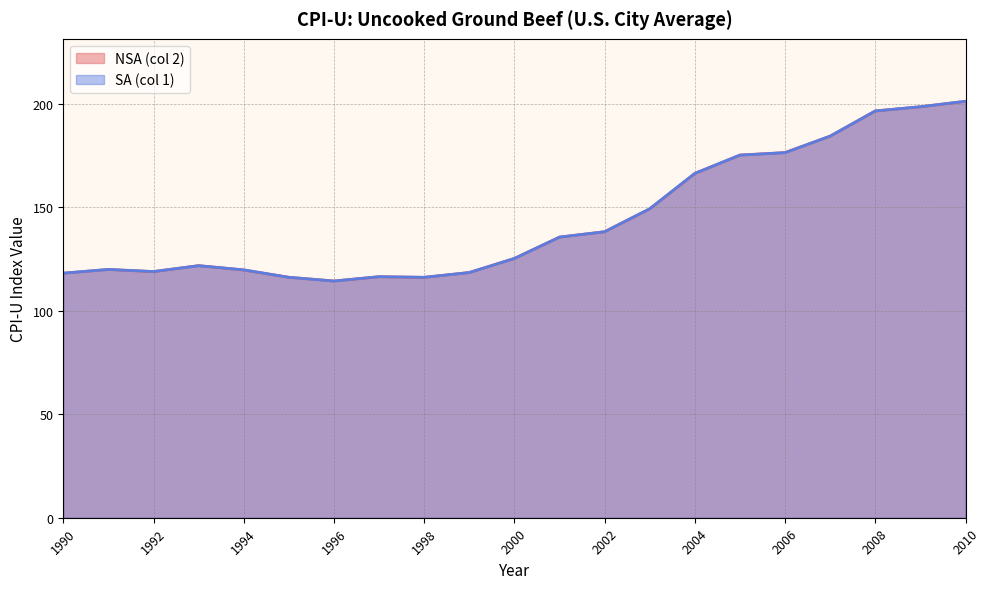

What is the lowest value of the NSA (col 2) (line) series?

114.3